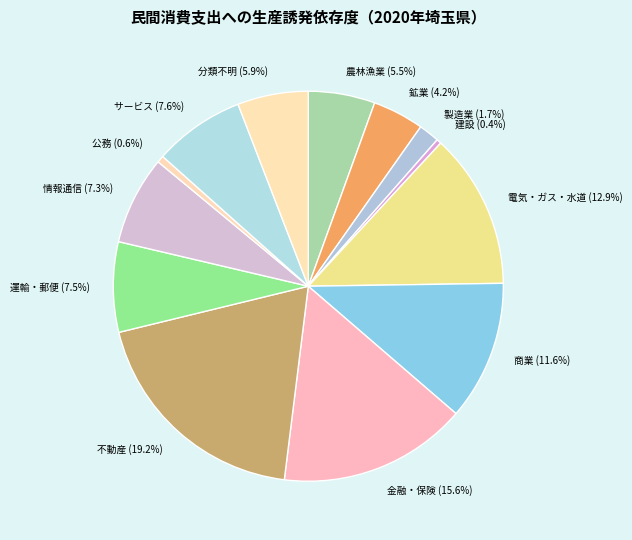

What is the total percentage of 電気・ガス・水道 and 公務?

13.5%